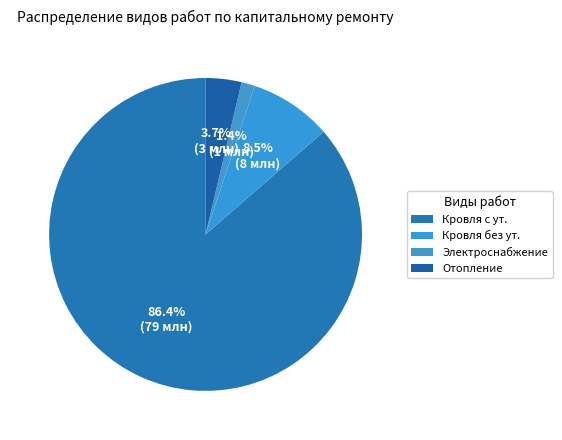

How many segments does this pie chart have?

4